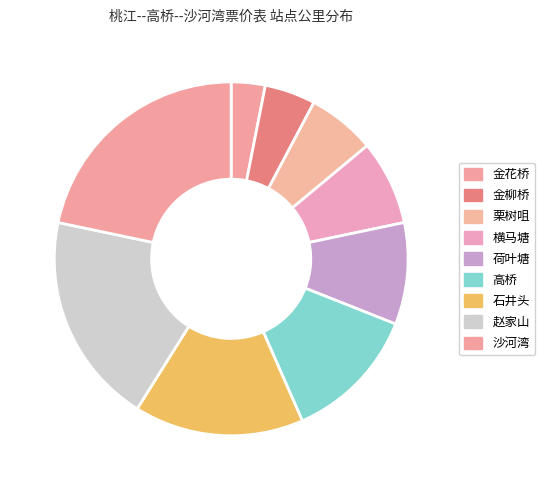

The 高桥 slice represents 7% of the pie. True or false?

False